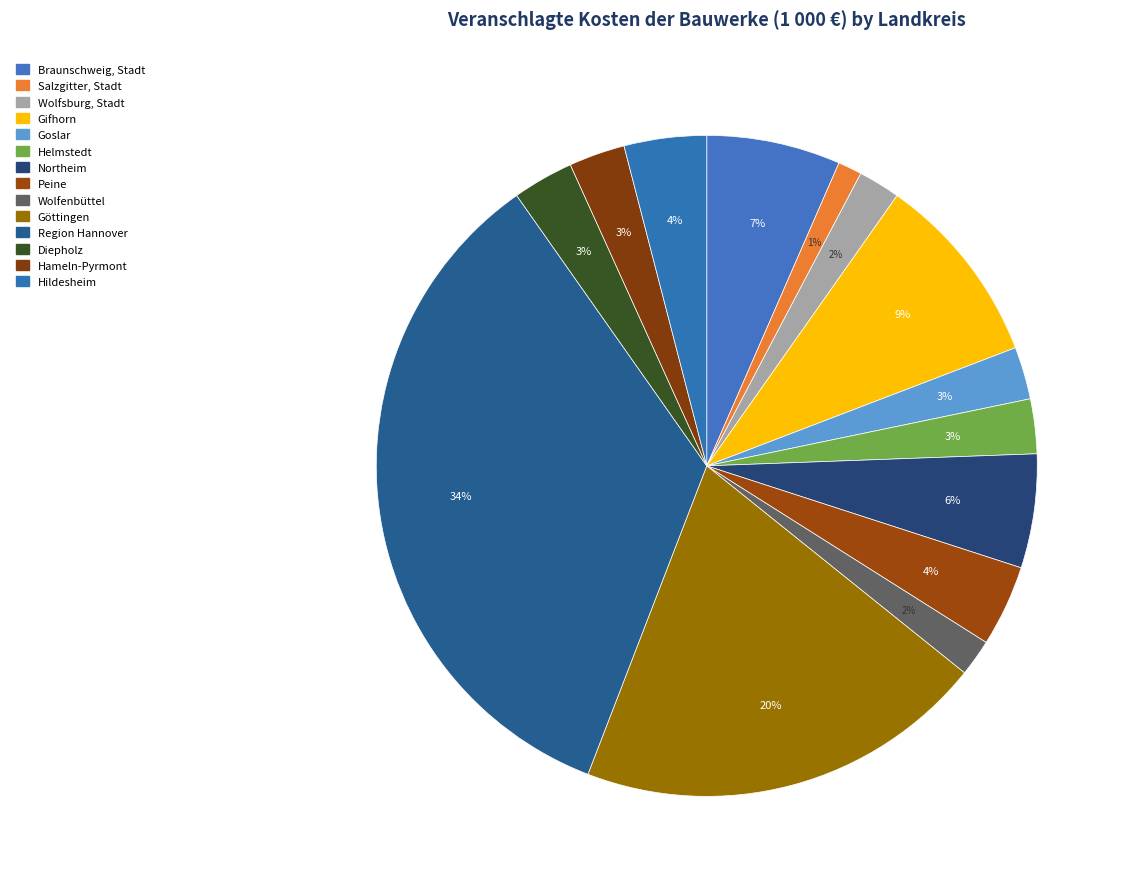

To the nearest percent, what percentage of the pie is Hildesheim?

4%